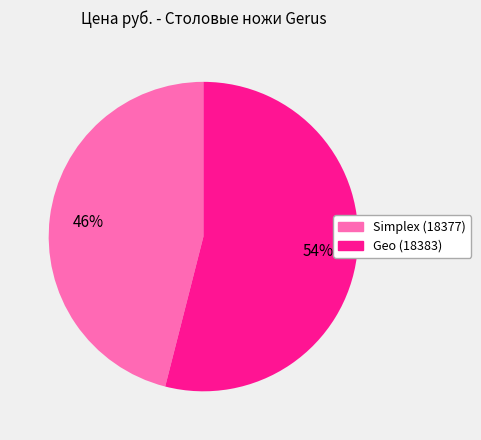

Does any single category account for the majority?

Yes